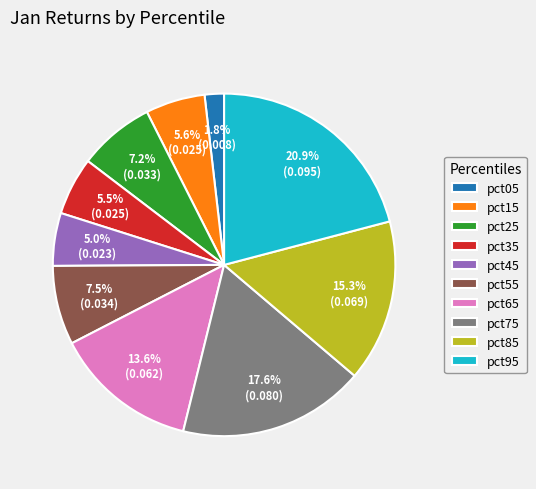

Does any single category account for the majority?

No